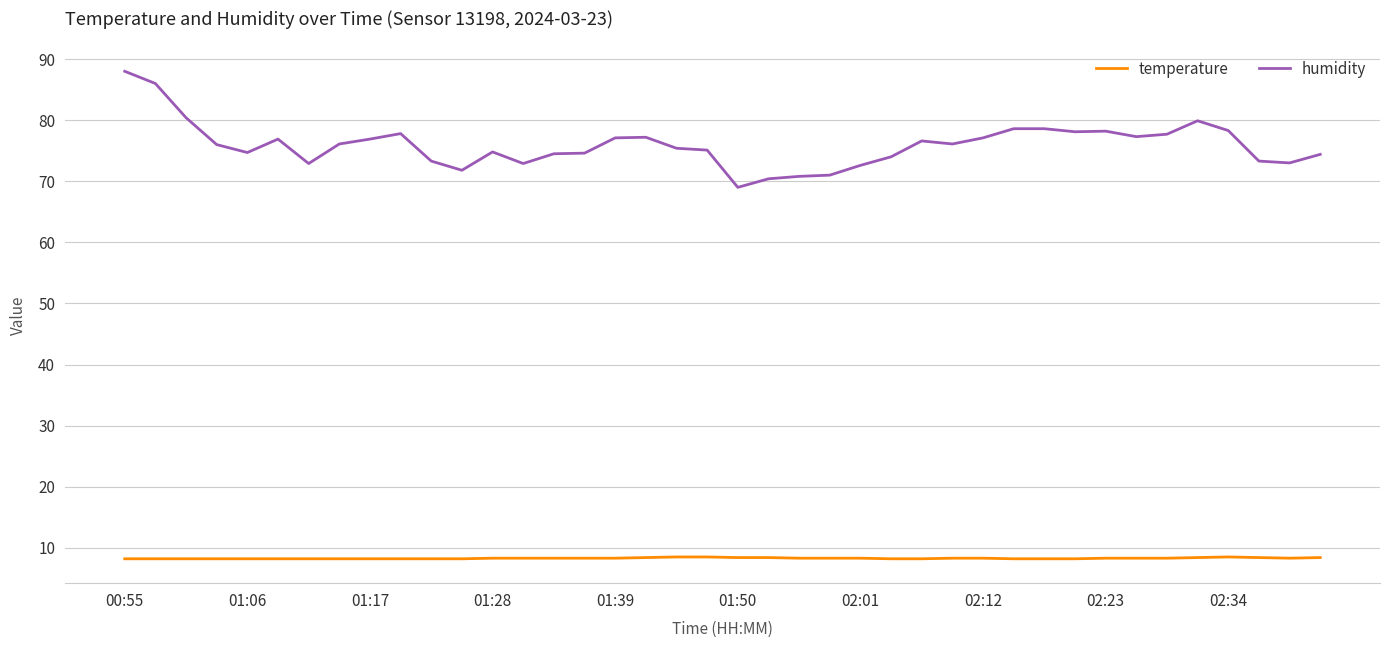

What is the highest value of the humidity series?

88.0